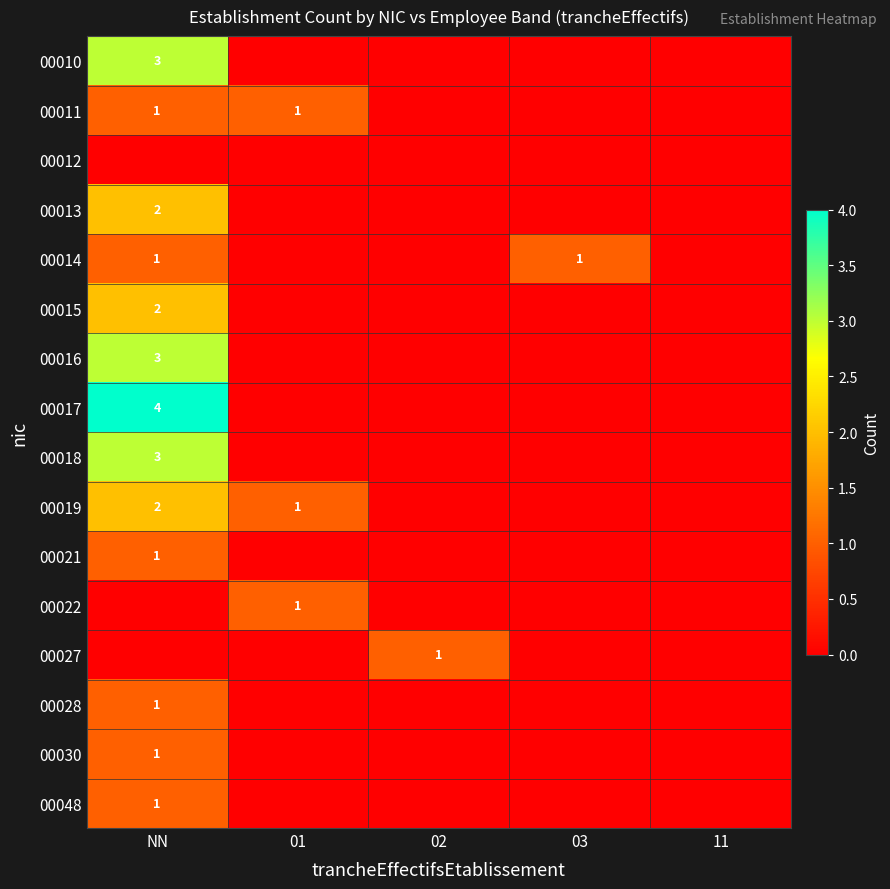

The 00028 series shows 0 at NN. True or false?

False